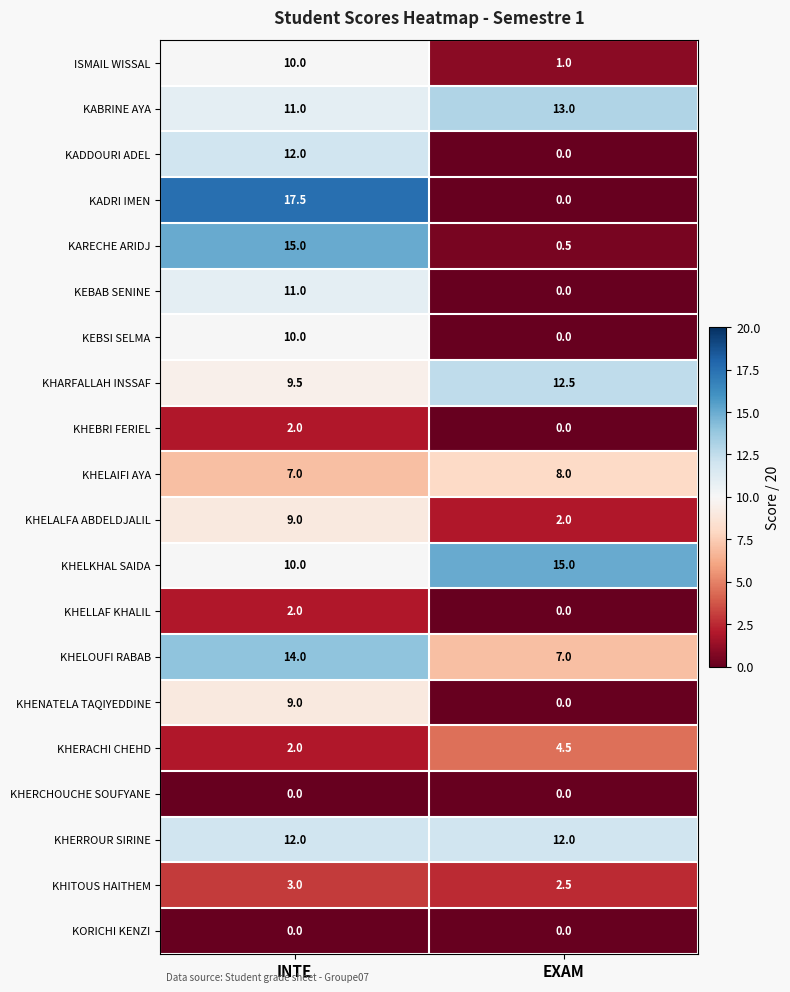

What is the approximate value of KHITOUS HAITHEM at INTE?

3.0